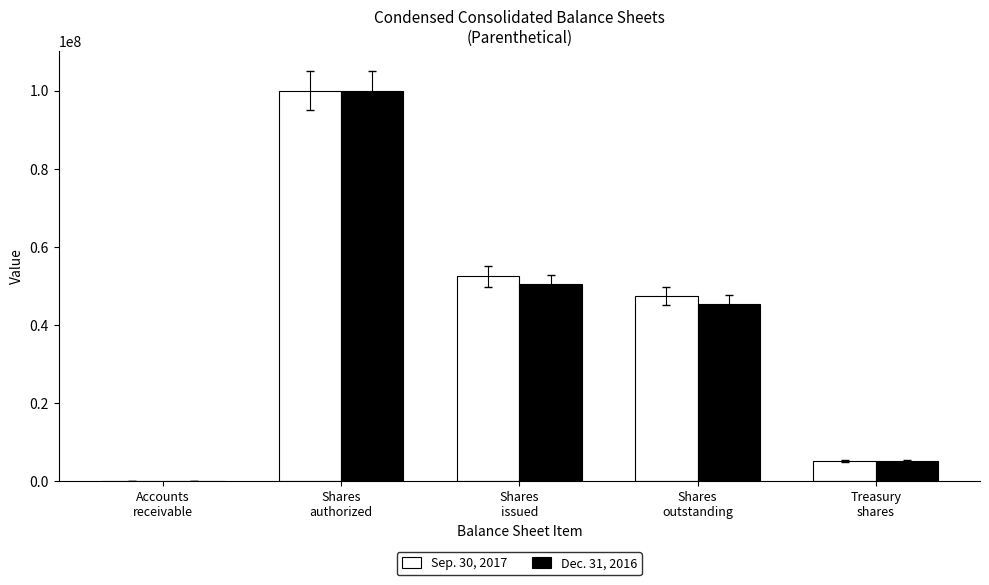

Are the bars grouped side by side (vs. stacked)?

Yes